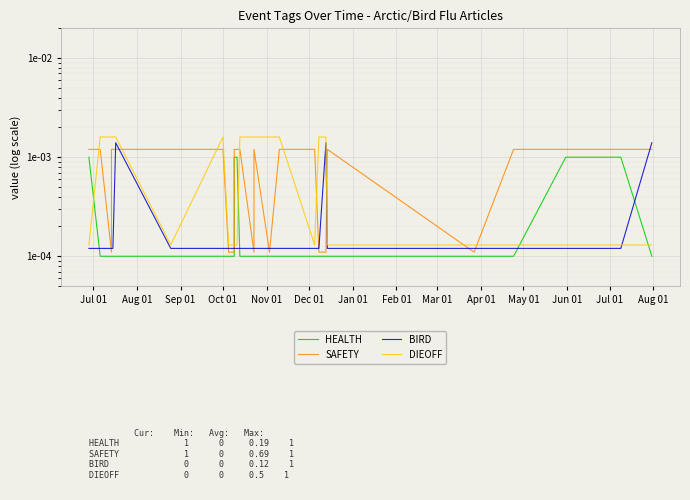

Which category has the highest value in the HEALTH series?

Jul 01